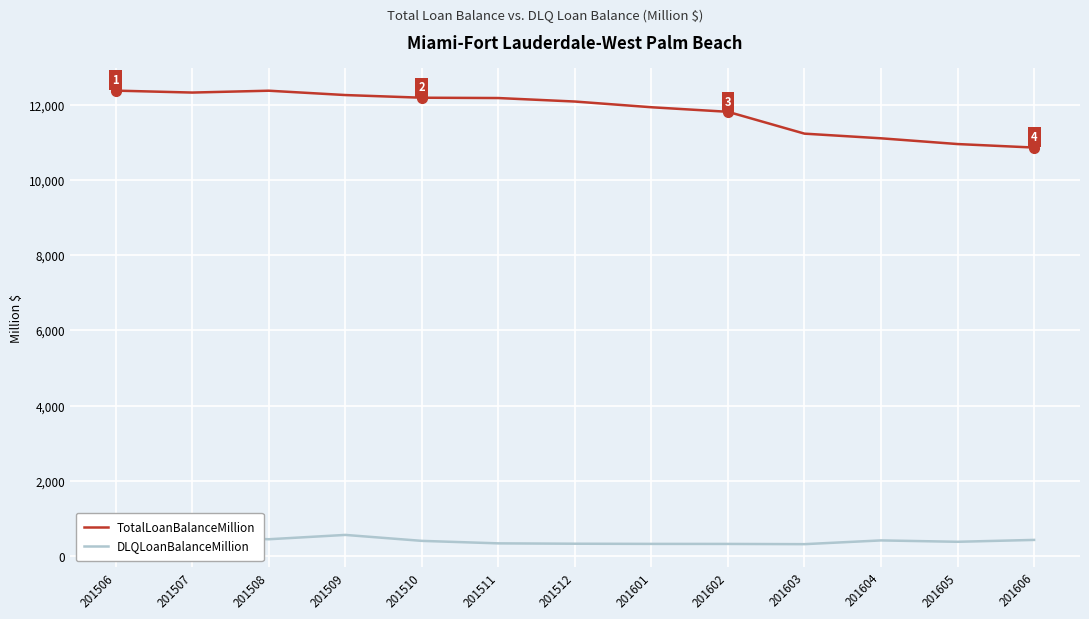

The DLQLoanBalanceMillion series shows 397.4 at 201510. True or false?

True